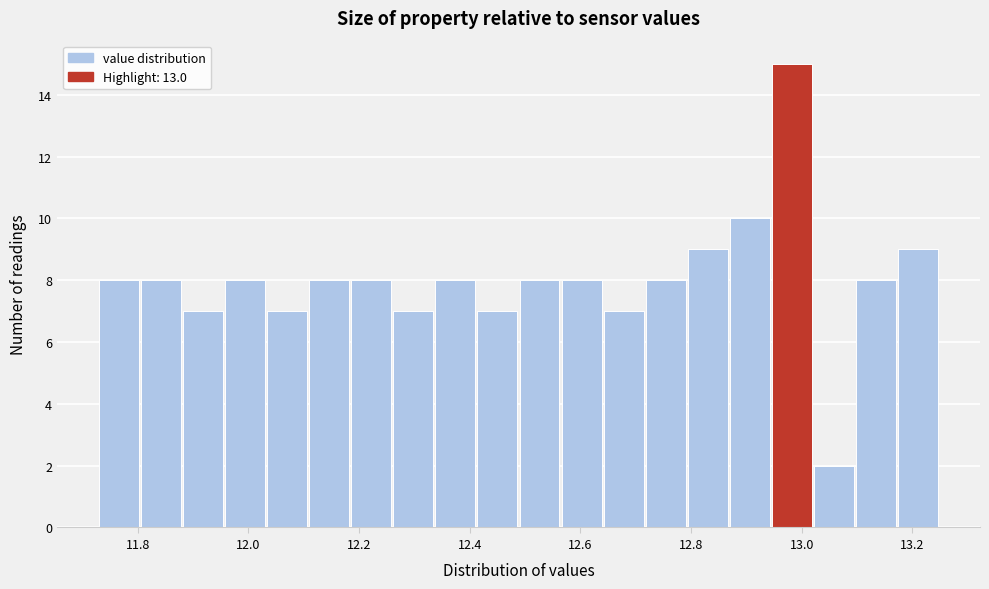

Read against the x-axis, roughly where is the centre of the tallest bar?

12.98